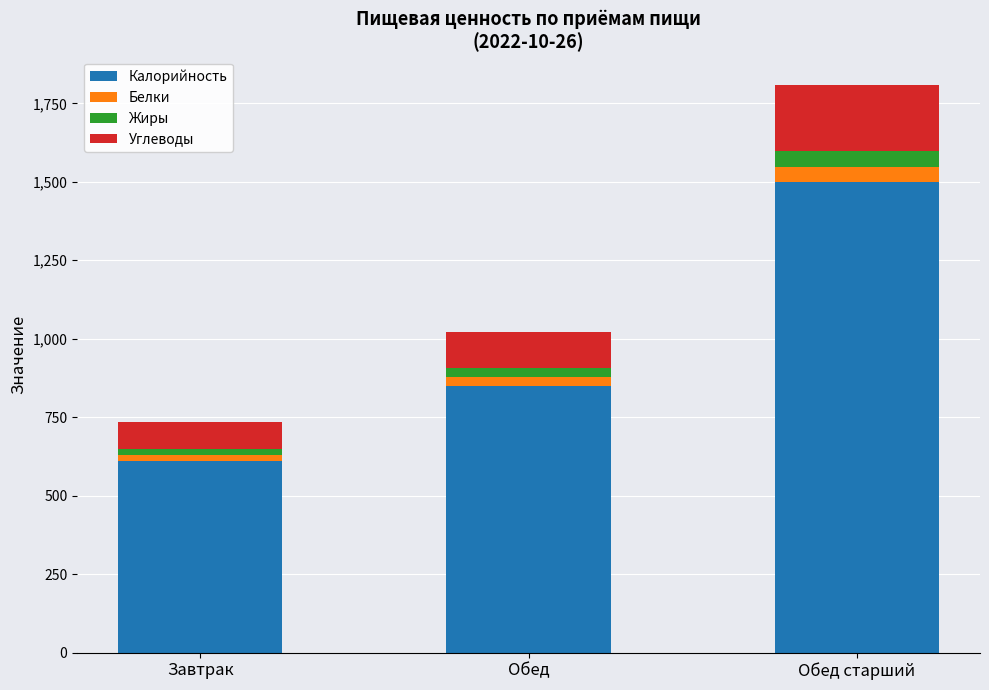

At which category is the sum across all series the highest?

Обед старший